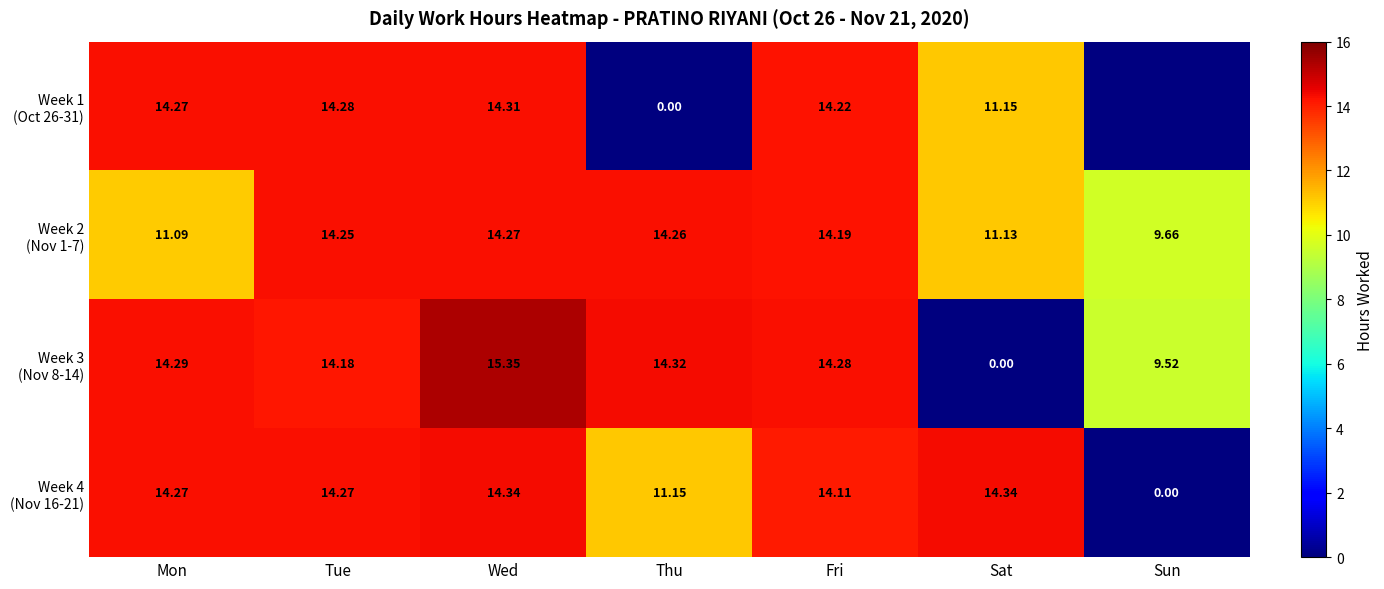

True or false: Week 3 (Nov 8-14) has a value of 4.4 at Wed.

False